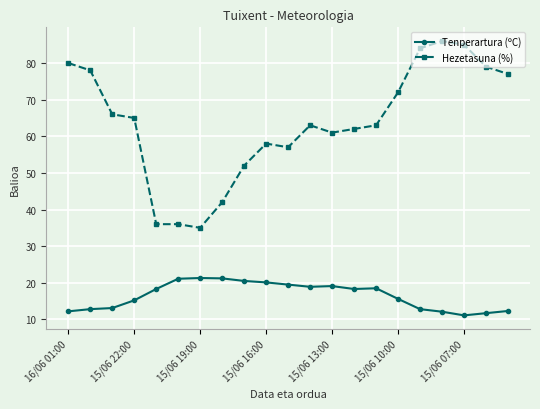

How many distinct data groups are displayed?

2